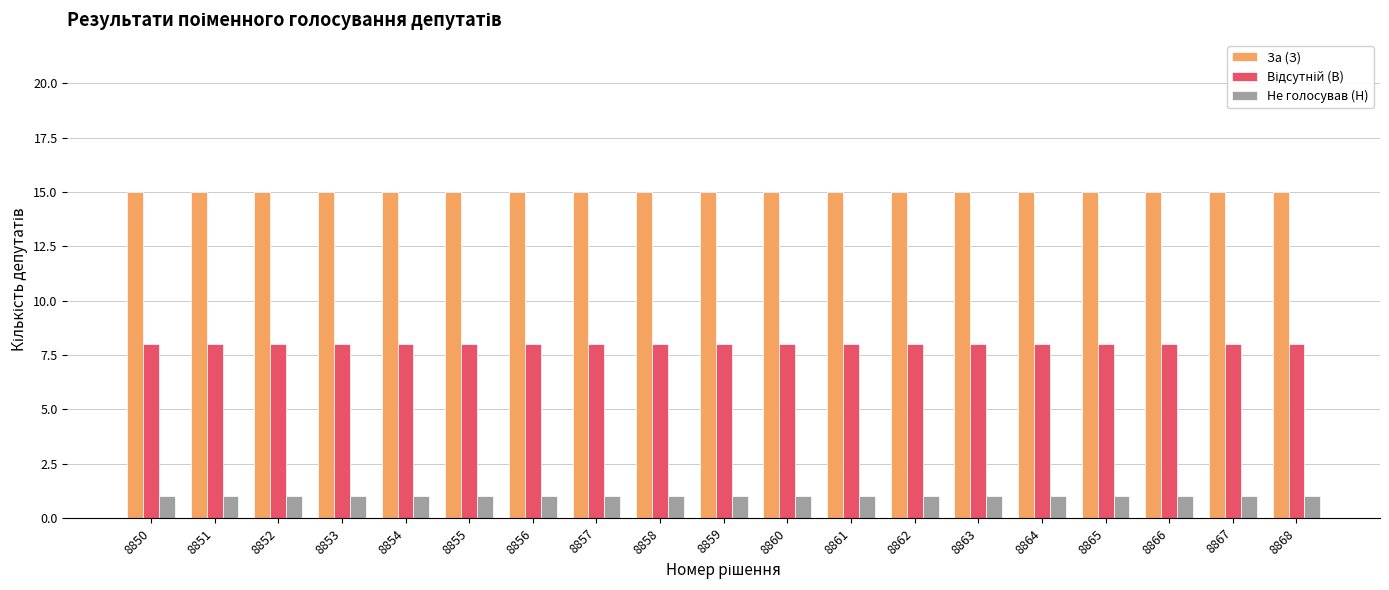

What is the total value across all series at 8867?

24